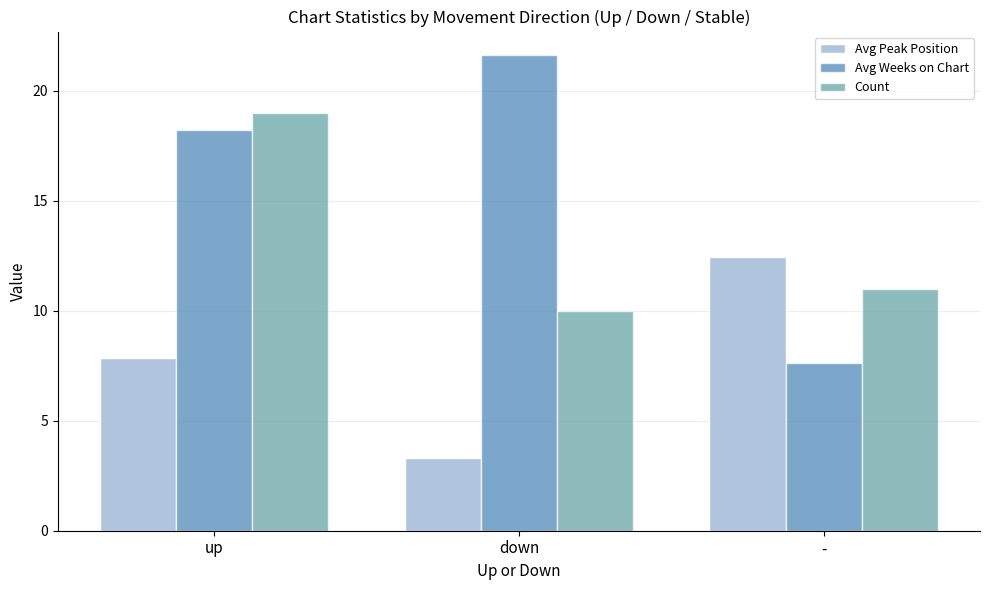

Which category has the highest value in the Avg Weeks on Chart series?

down